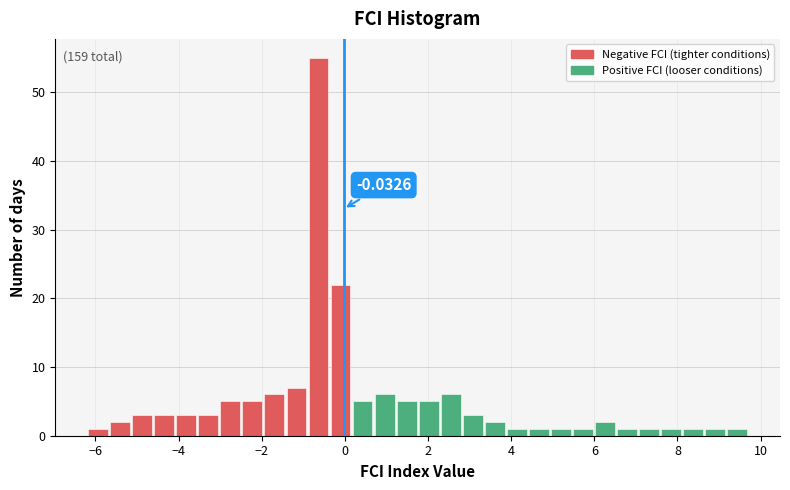

Around what value on the x-axis is the tallest bar? Give the approximate position of its centre, as read against the axis.

-0.6